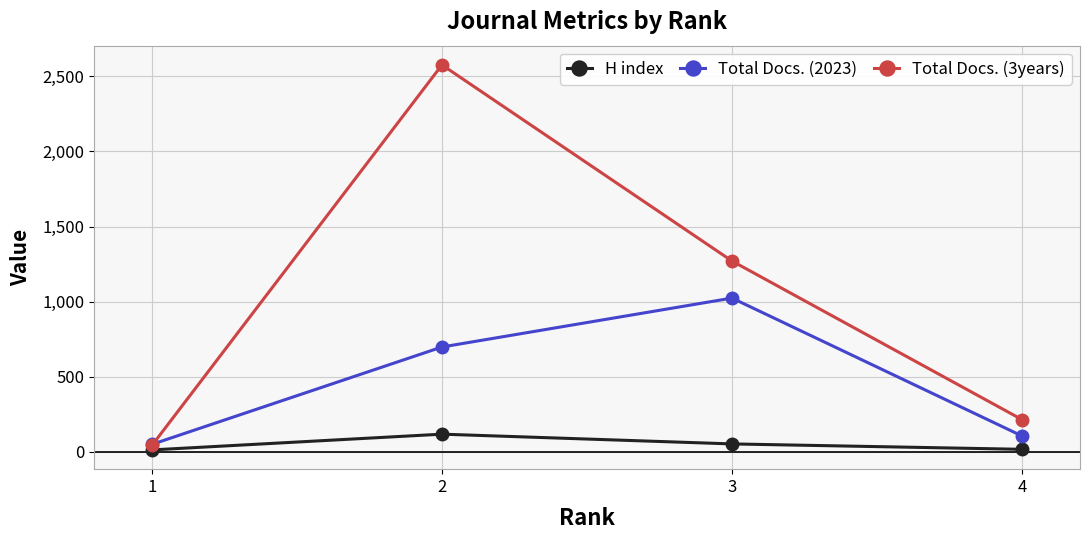

What is the sum of all Total Docs. (2023) values?

1872